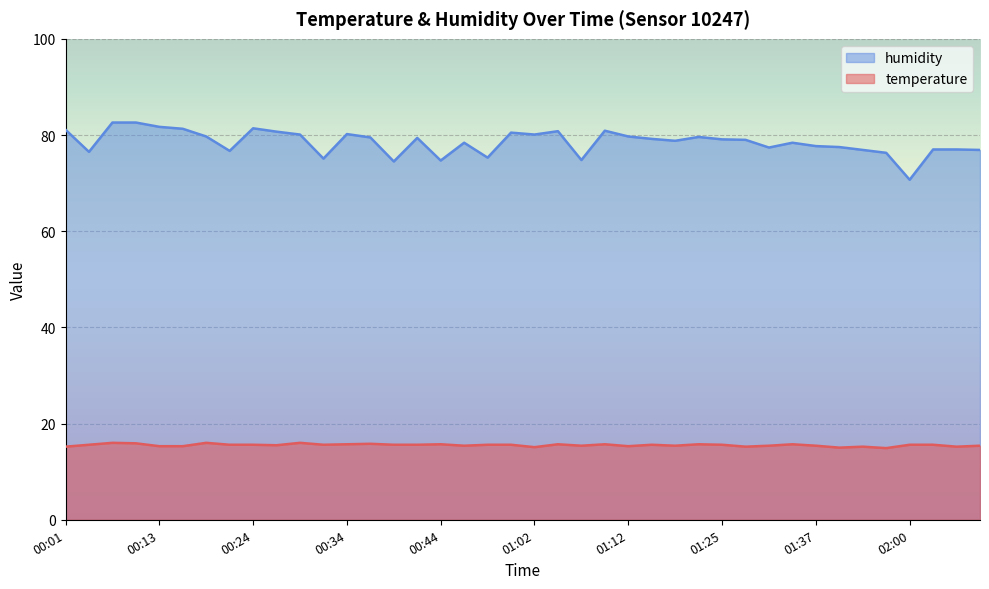

What is the difference between the temperature values at 00:36 and 00:42?

0.2